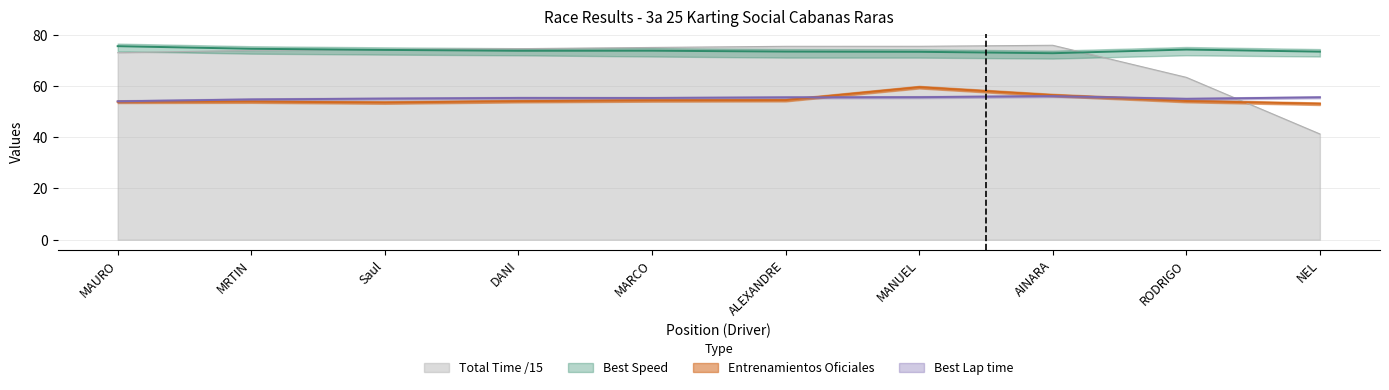

How many data points does each series have?

10